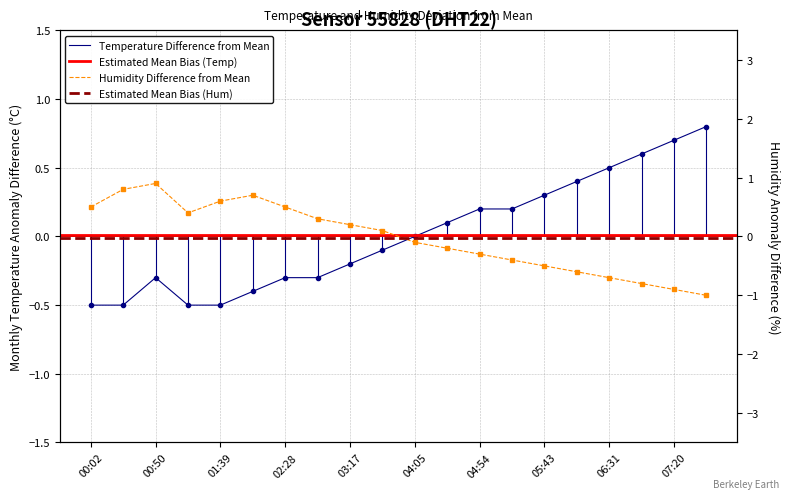

In humidity, how many points are lower than both neighbors (excluding endpoints)?

1